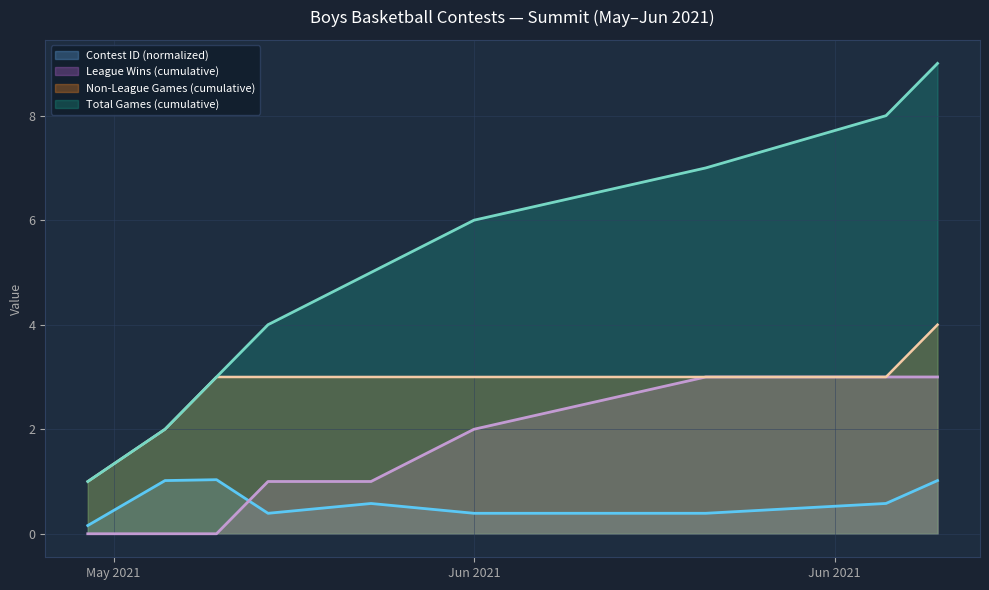

Reading left to right, what are all the values shown in this chart?

0.2	1.0	1.0	0.4	0.6	0.4	0.4	0.6	1.0